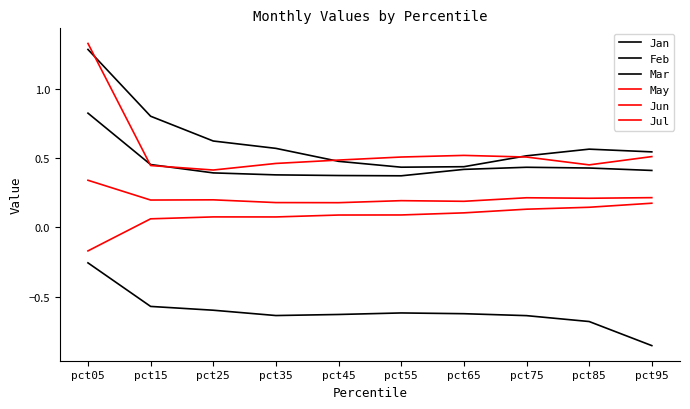

Does the chart have visible grid lines?

No